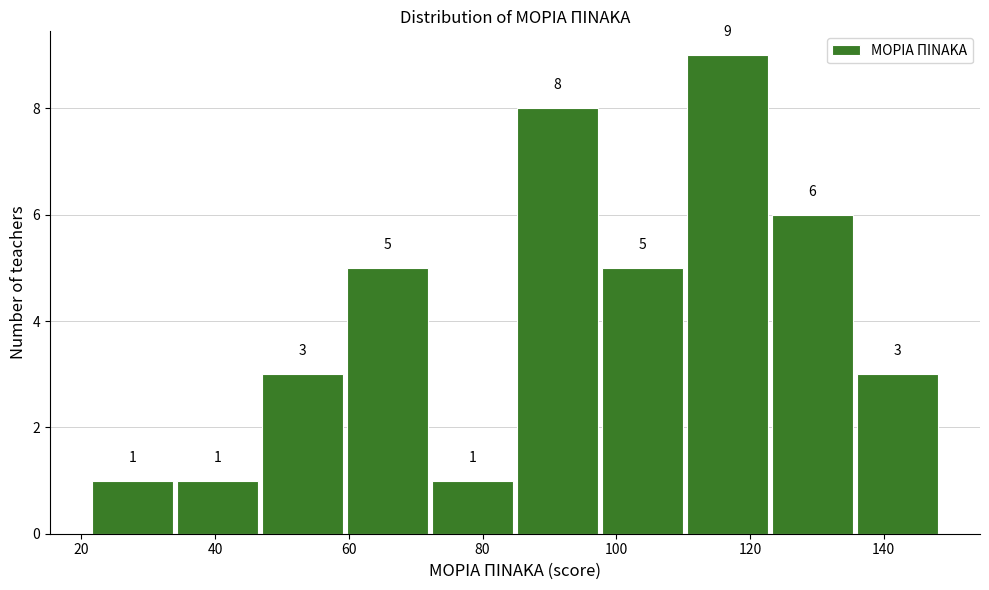

Reading left to right, transcribe this chart: for each bar, give the range it covers on the x-axis and its height. The bar edges are not printed on the chart, so give them approximately, as read against the axis.

22 to 34: 1
34 to 46: 1
46 to 60: 3
60 to 72: 5
72 to 84: 1
84 to 98: 8
98 to 110: 5
110 to 122: 9
122 to 136: 6
136 to 148: 3